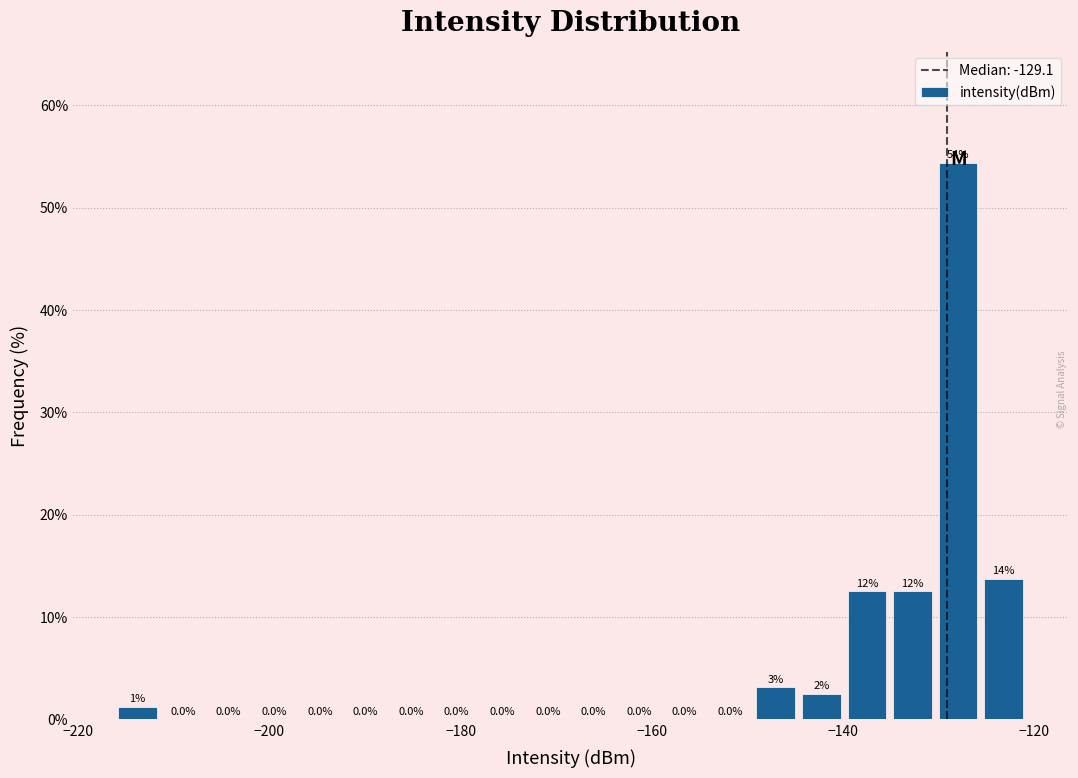

Read against the x-axis, roughly where is the centre of the tallest bar?

-128